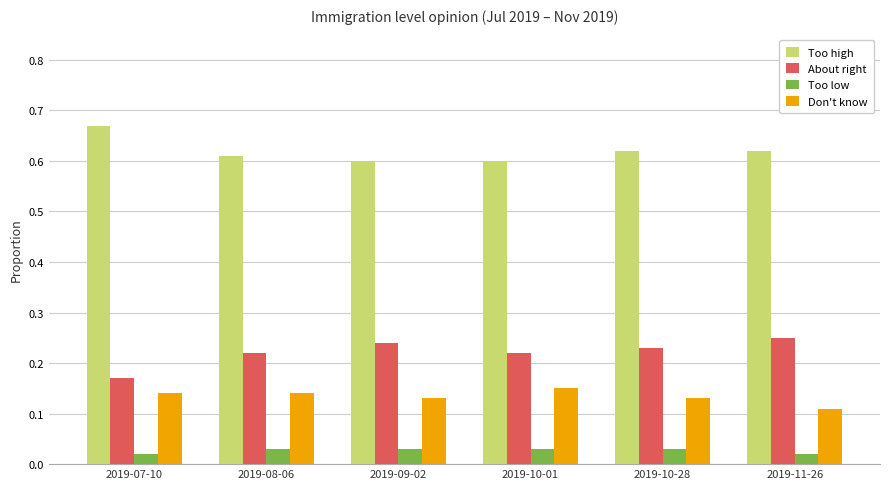

List the series in order of their peak value, lowest first.

Too low, Don't know, About right, Too high